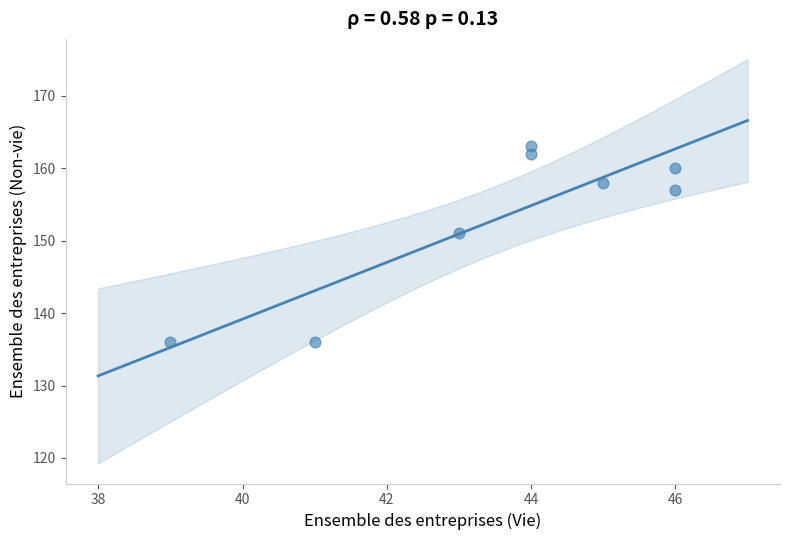

What is the average Y value?

153